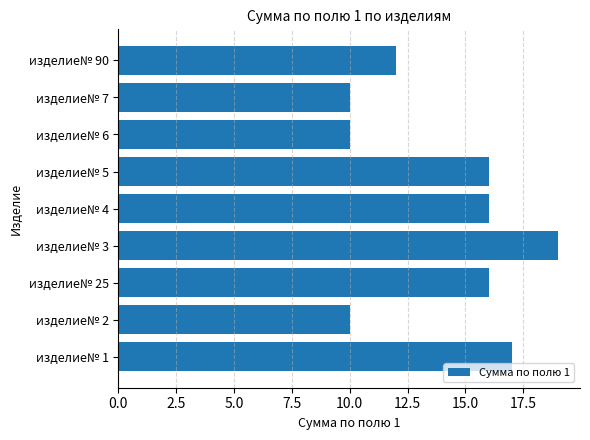

How many categories are shown in the chart?

9